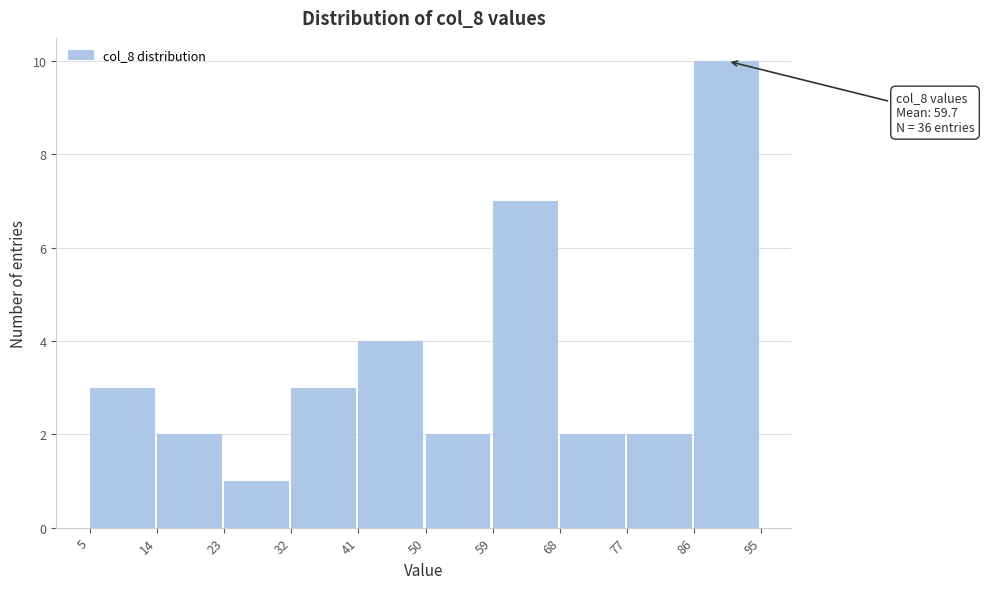

Over which range of the x-axis is the bar tallest?

86 to 95